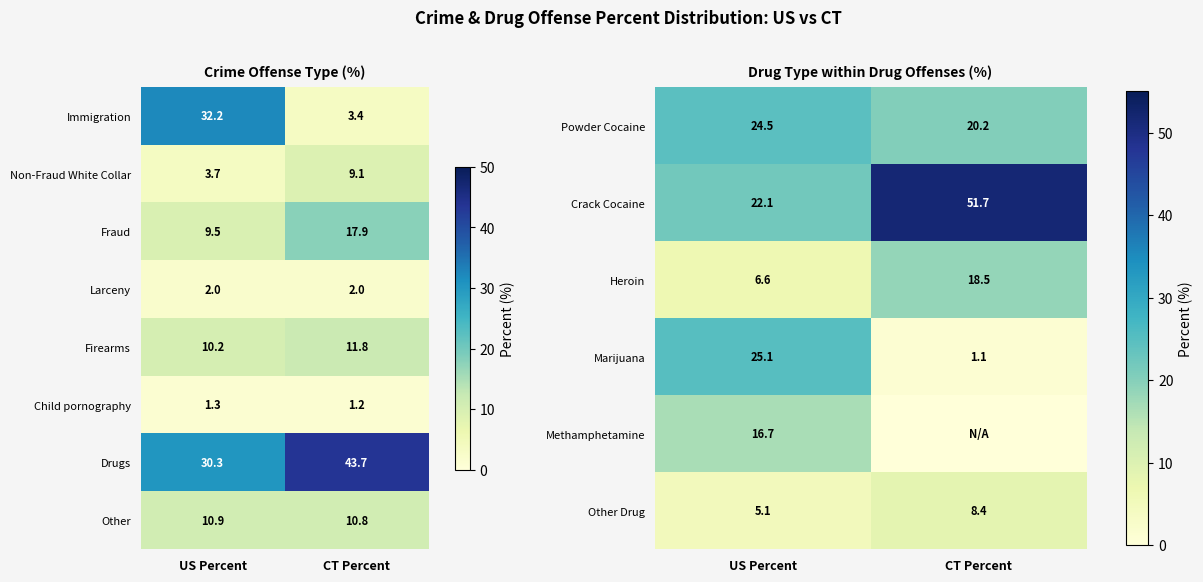

What is the difference between the Drugs values at US Percent and CT Percent?

13.4